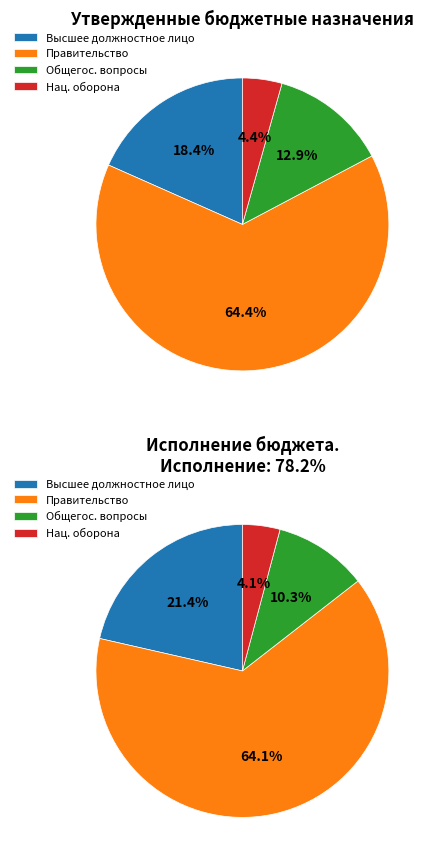

To the nearest percent, what portion does Функционирование Правительства represent?

64%